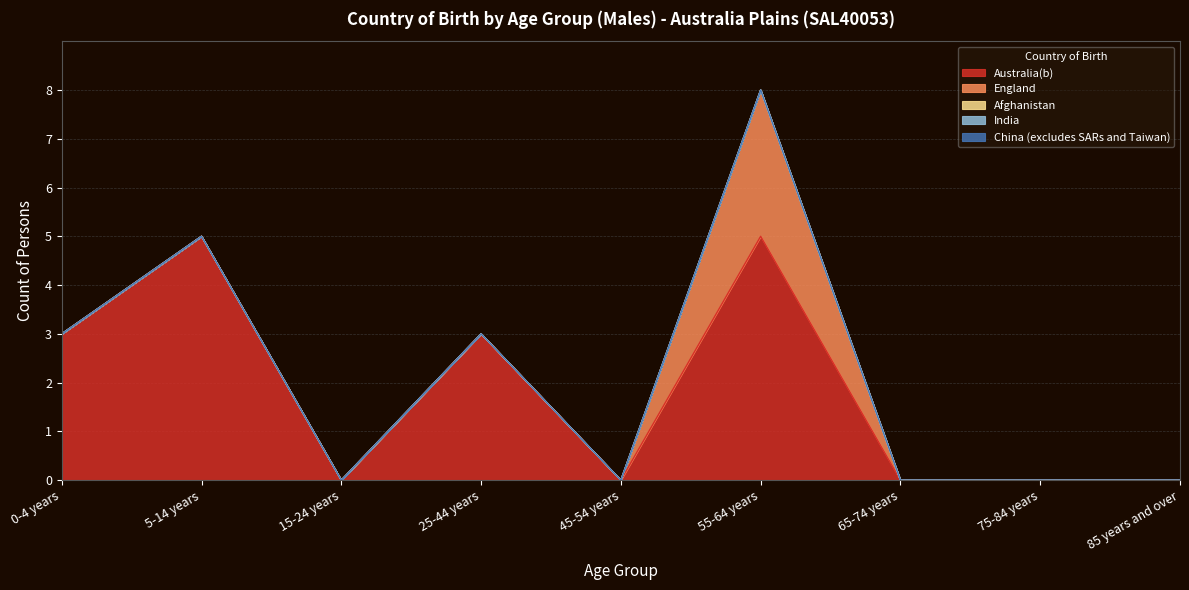

What position from the left is 0-4 years?

1